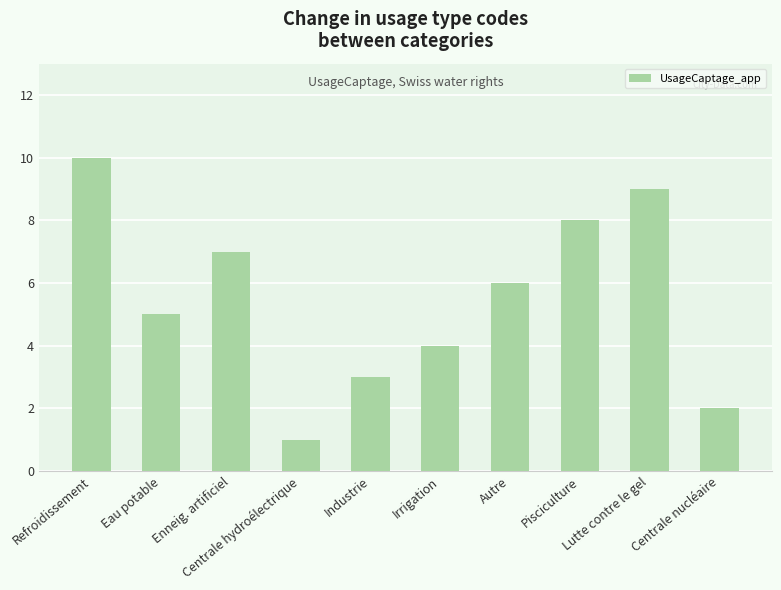

How many values are between 3 and 8?

6